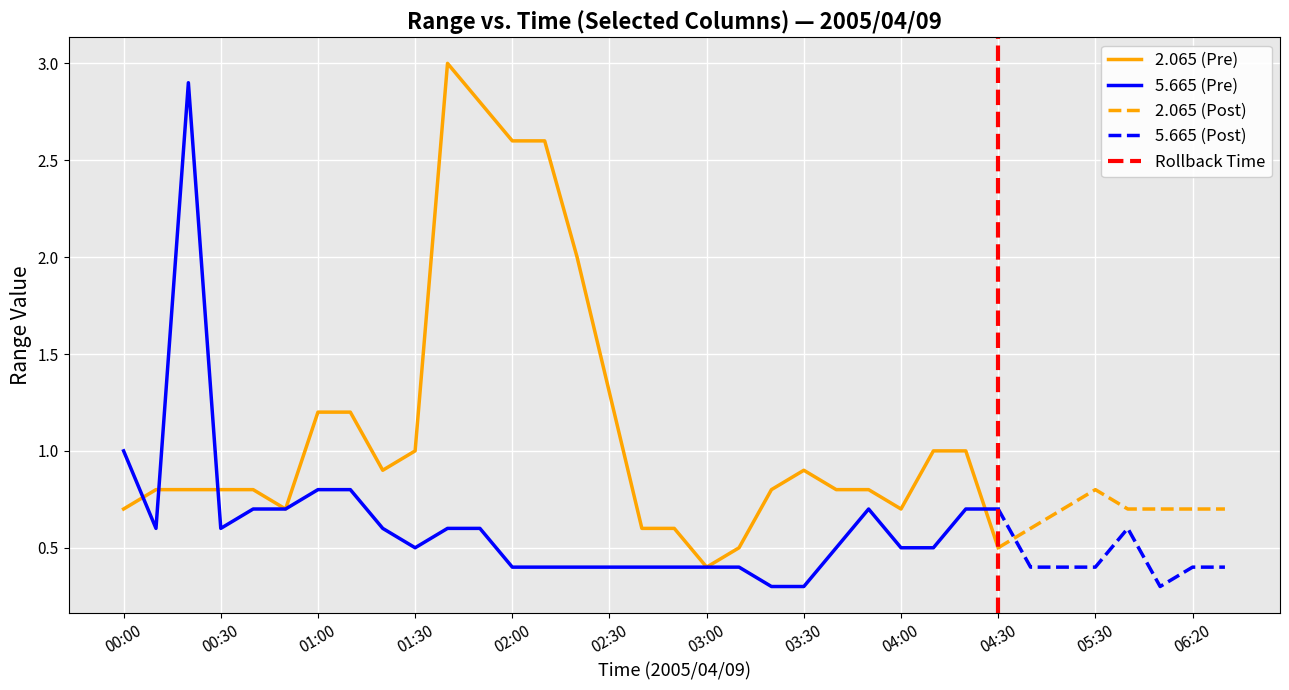

The 5.665 (Pre) series shows 0.5 at 04:00. True or false?

True